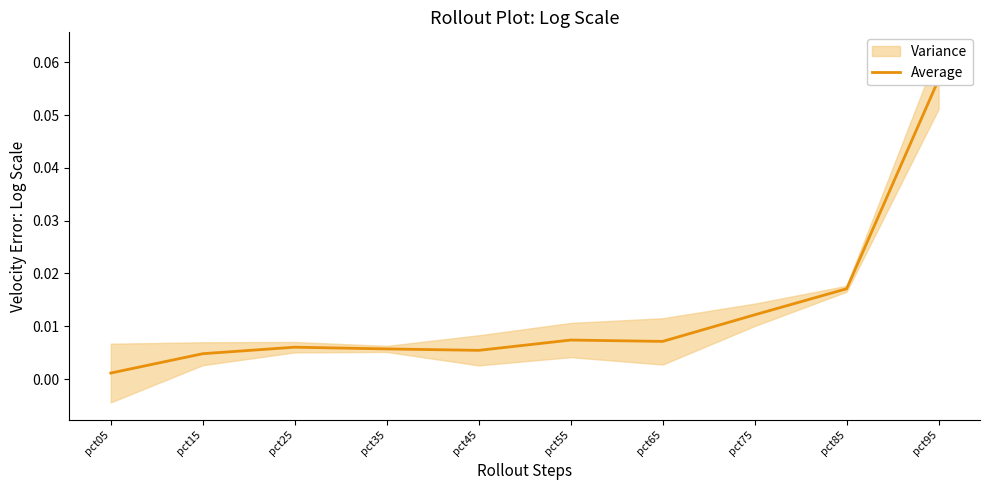

List the labels in order of value, smallest first.

pct05, pct15, pct45, pct35, pct25, pct65, pct55, pct75, pct85, pct95